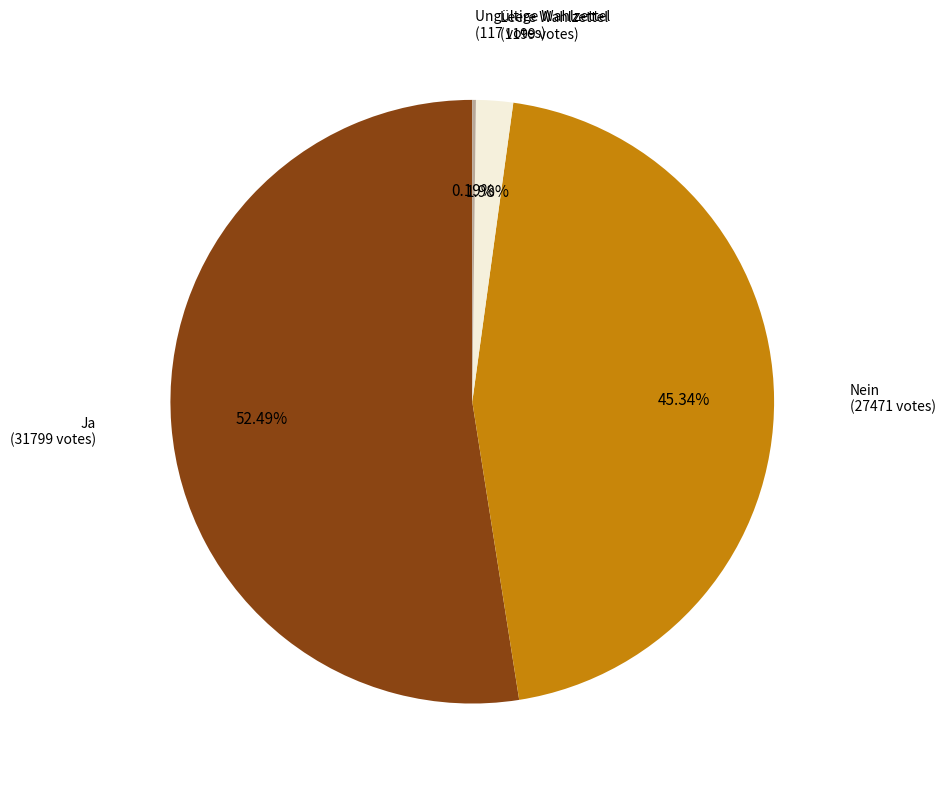

Which category has the biggest portion of the pie?

Ja